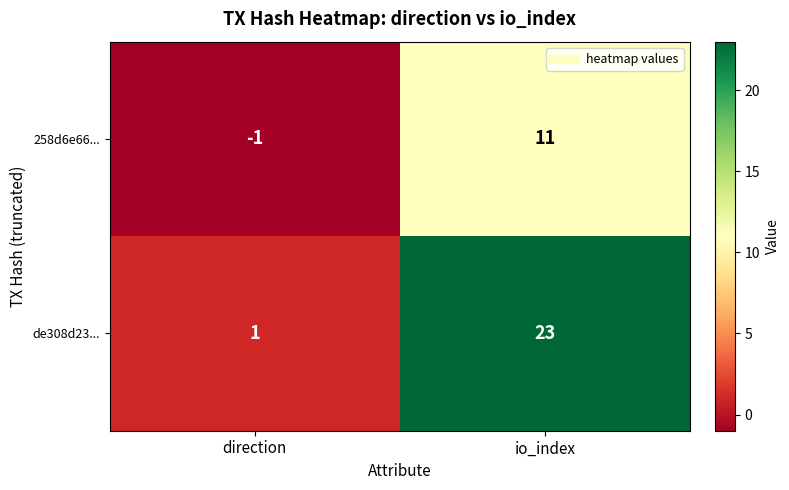

Read the 258d6e66... value at io_index, to the nearest 5.

10